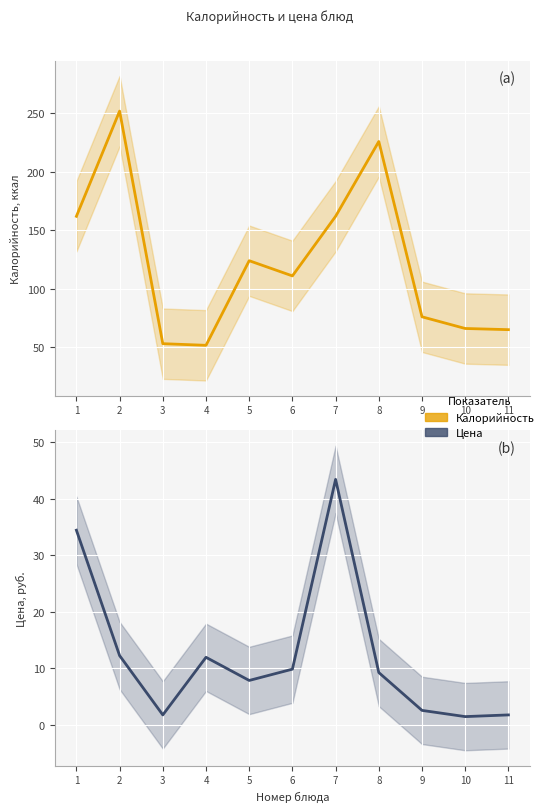

Where is the first local minimum for Цена?

3